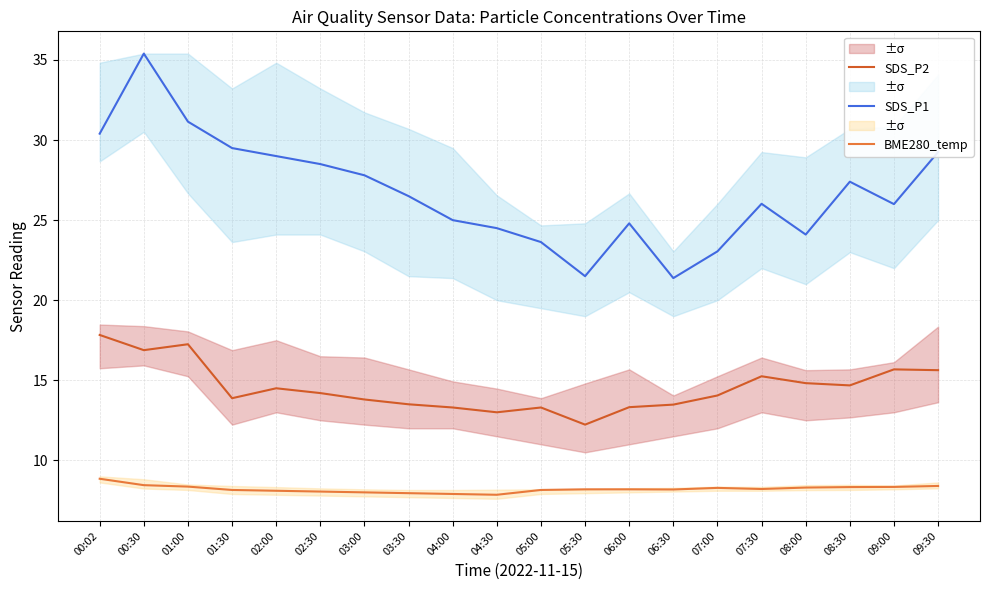

What is the lowest value of the SDS_P2 series?

12.2